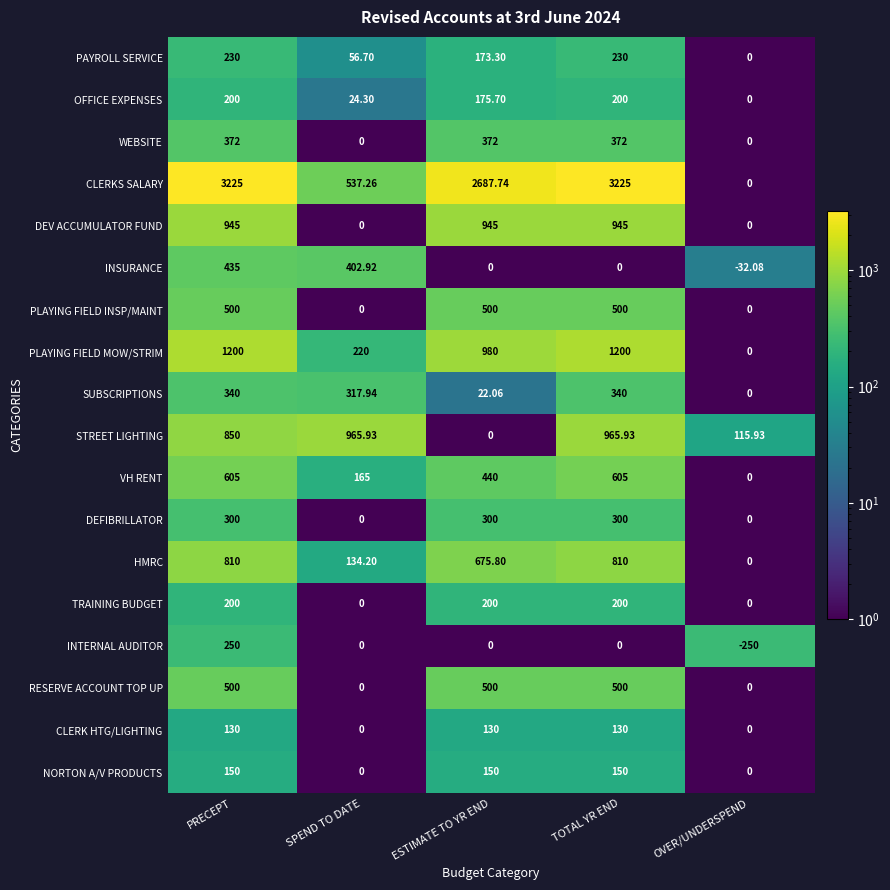

At which category is the sum across all series the highest?

PRECEPT